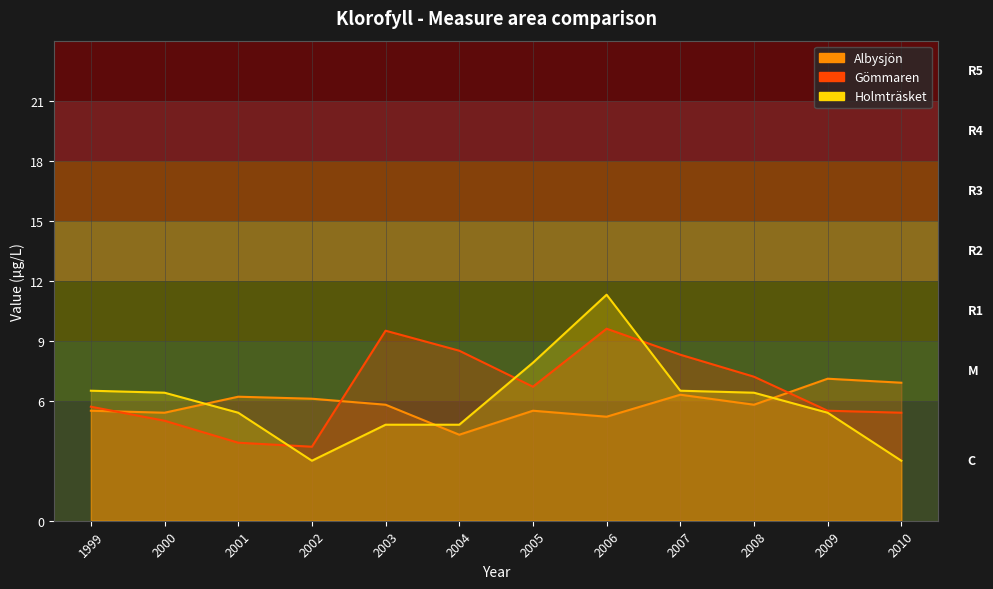

True or false: Albysjön has more than 2 interior local peaks.

True